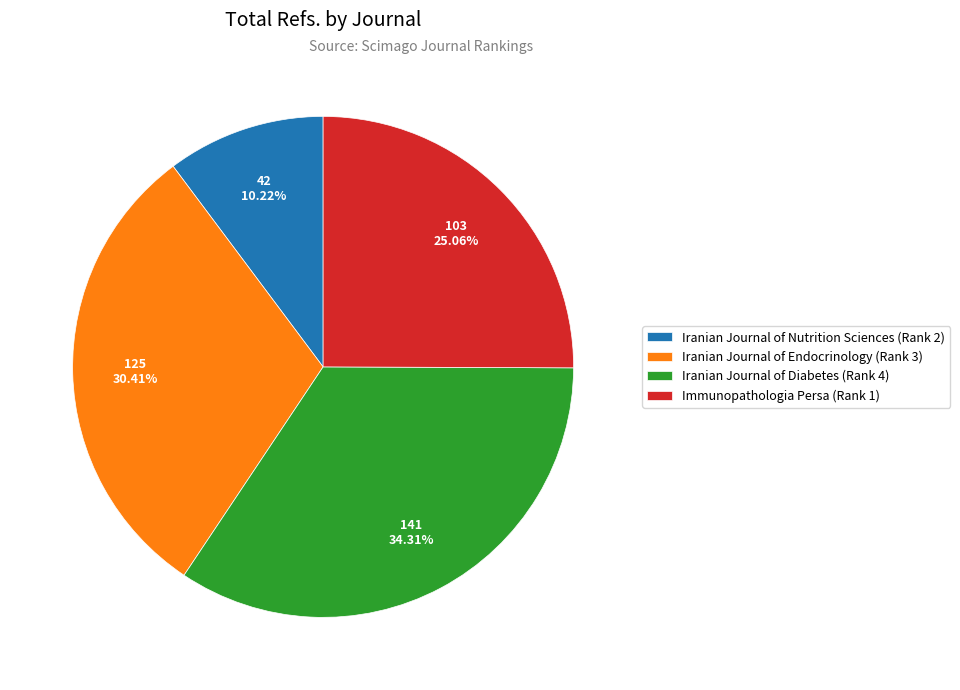

Count the number of slices in the pie.

4